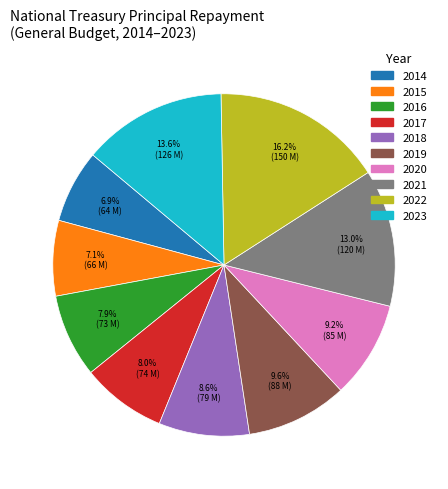

Combined, what portion of the pie is 2020 and 2023?

22.8%